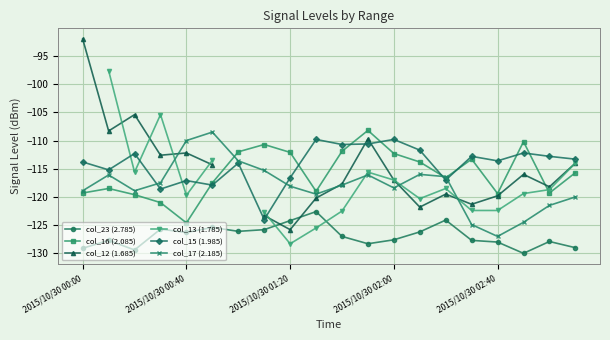

True or false: col_23 (2.785) has more than 0 points higher than both neighbors.

True